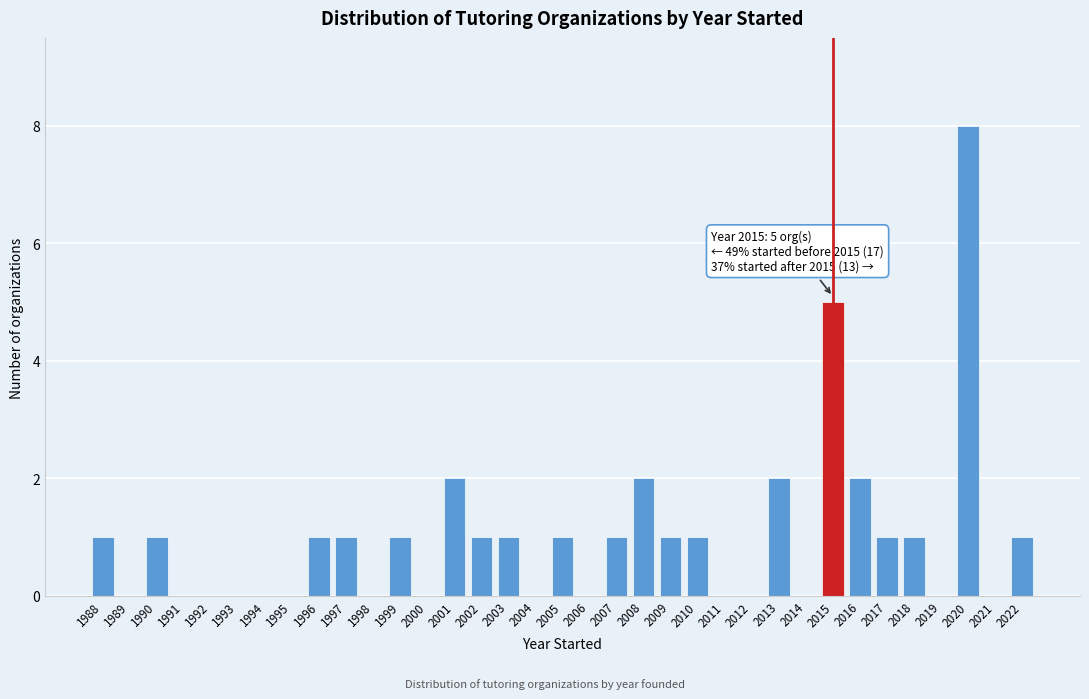

Over which range of the x-axis is the bar tallest?

2019.5 to 2020.5